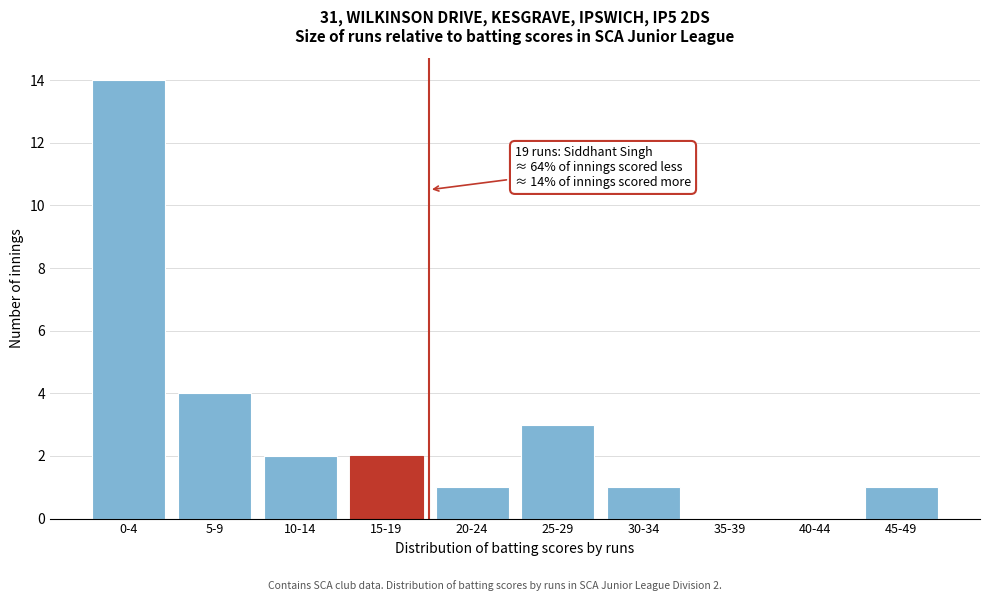

Reading left to right, list all the values displayed in this chart.

0-4=14	5-9=4	10-14=2	15-19=2	20-24=1	25-29=3	30-34=1	35-39=0	40-44=0	45-49=1